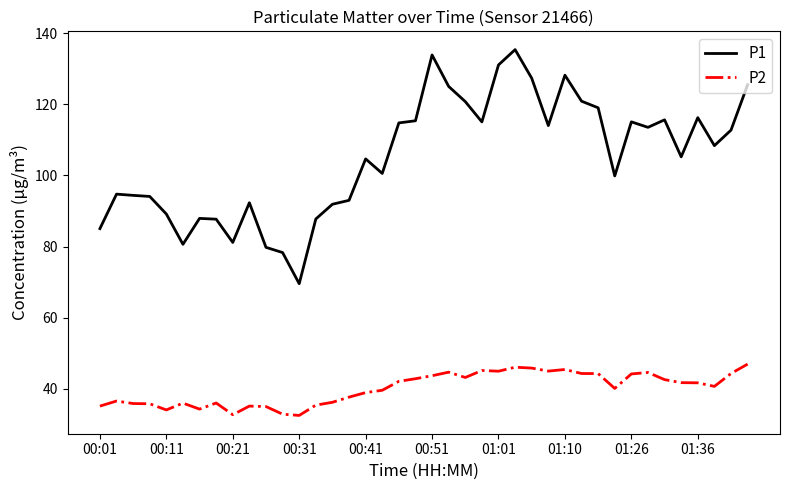

Does the chart have visible grid lines?

No